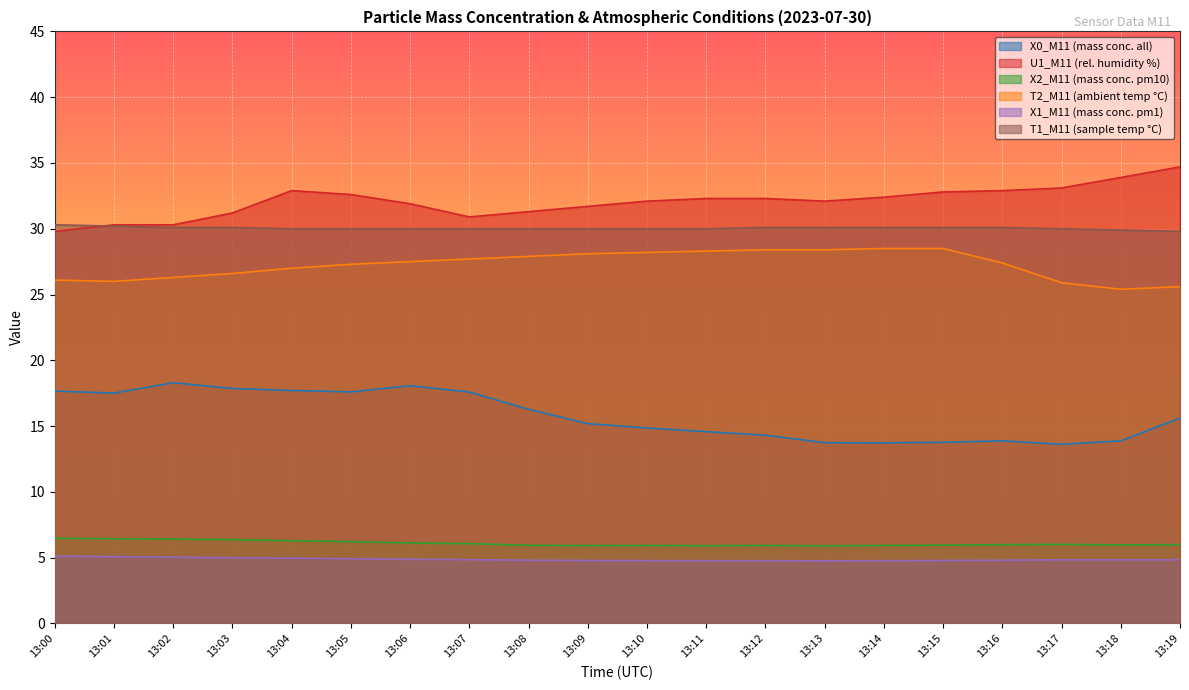

Rank the series by their maximum value, from lowest to highest.

X1_M11 (mass conc. pm1), X2_M11 (mass conc. pm10), X0_M11 (mass conc. all), T2_M11 (ambient temp °C), T1_M11 (sample temp °C), U1_M11 (rel. humidity %)